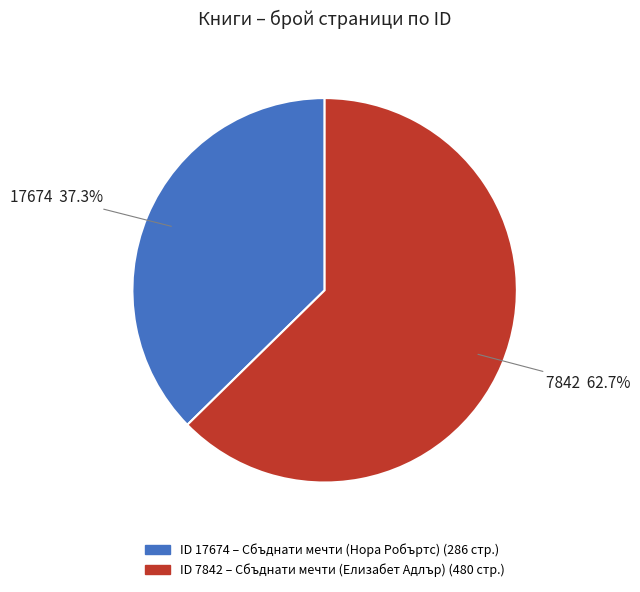

Is there any slice that represents more than half of the pie?

Yes